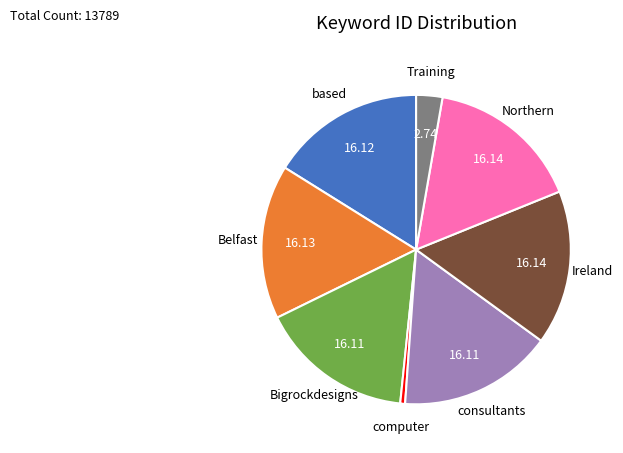

What is the ratio of the value at Northern to the value at Bigrockdesigns?

1.0